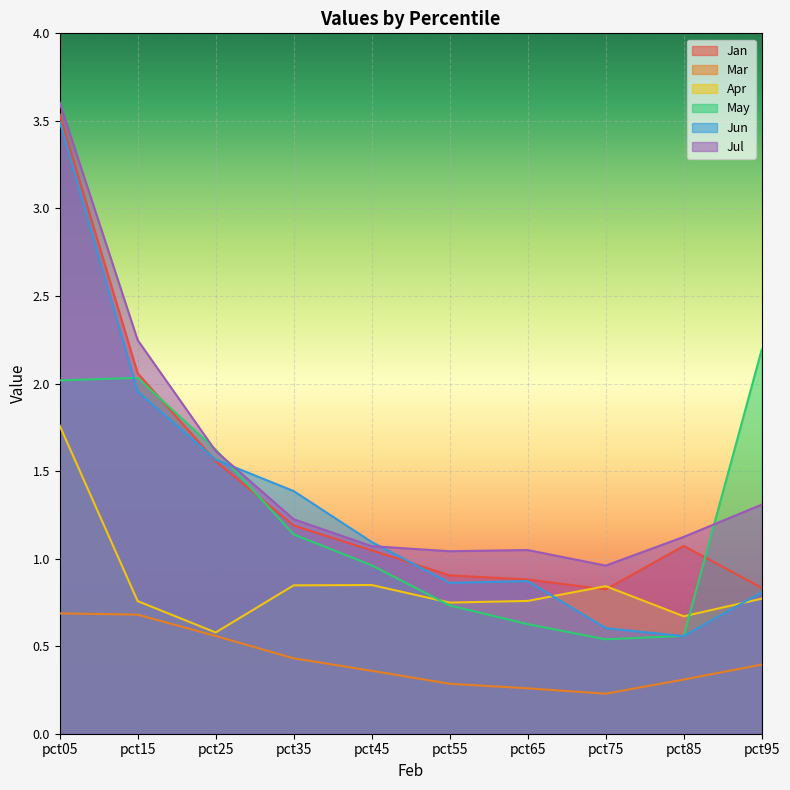

How many lines are shown in the chart?

6